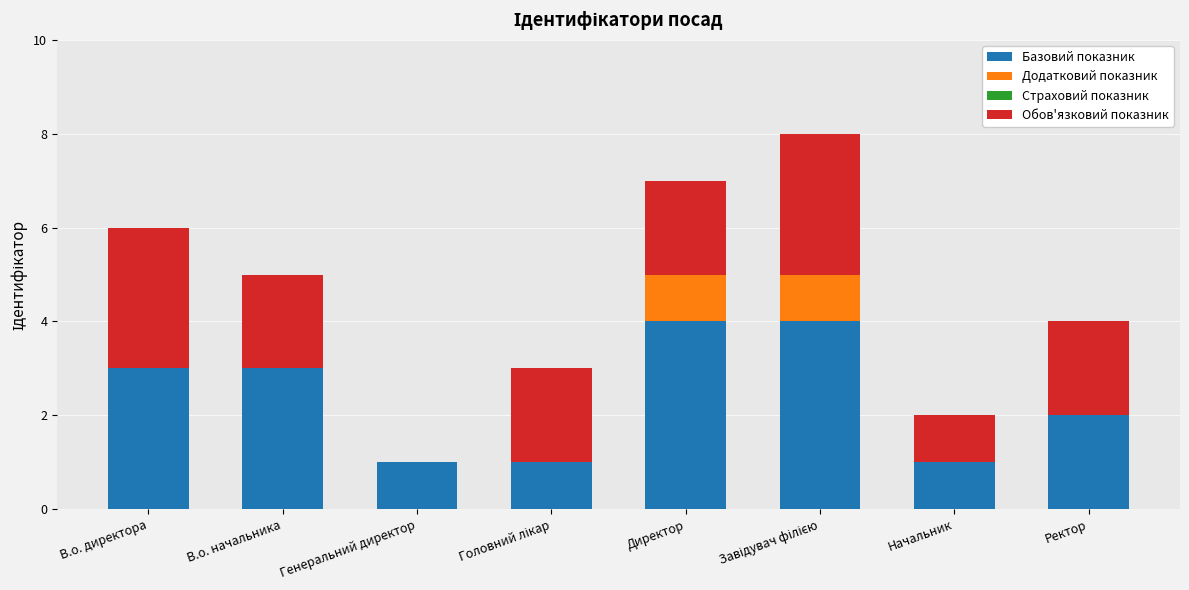

Count the number of categories in the chart.

8